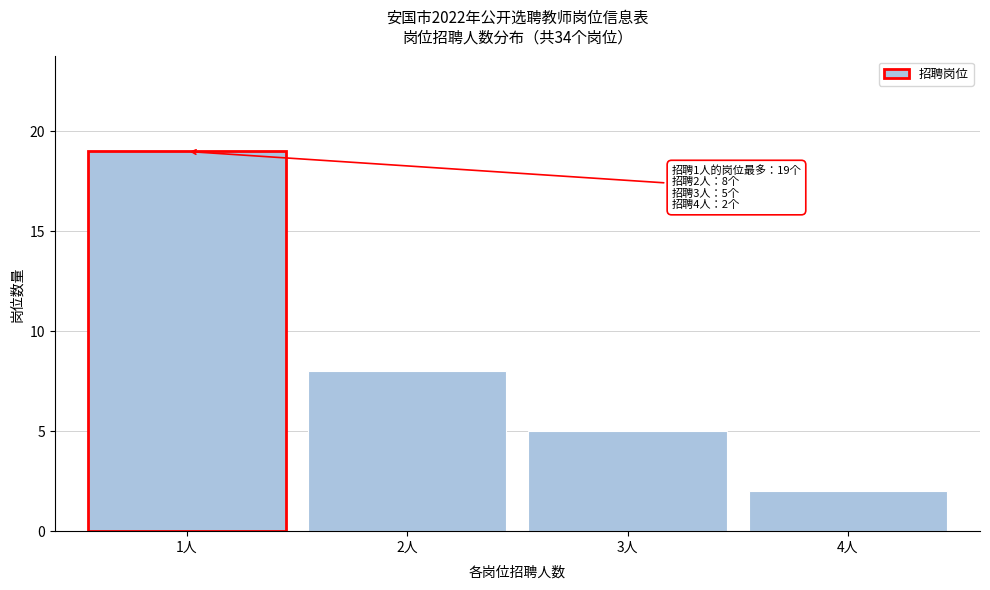

Reading left to right, extract all data points from this chart.

19	8	5	2